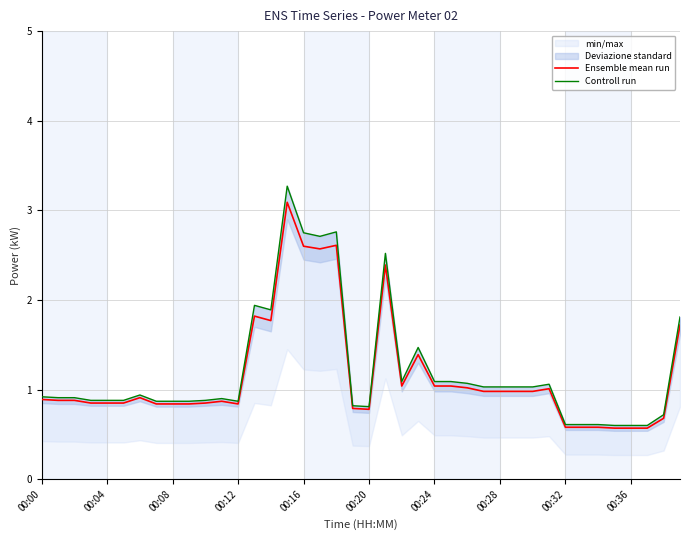

Is the value of Controll run at 30 greater than the value of Ensemble mean run at 00:04?

Yes